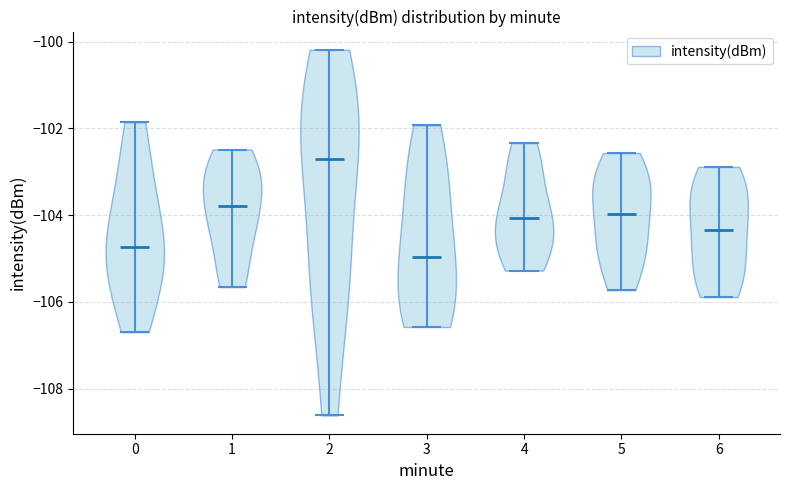

Which violin has the lowest median line?

3